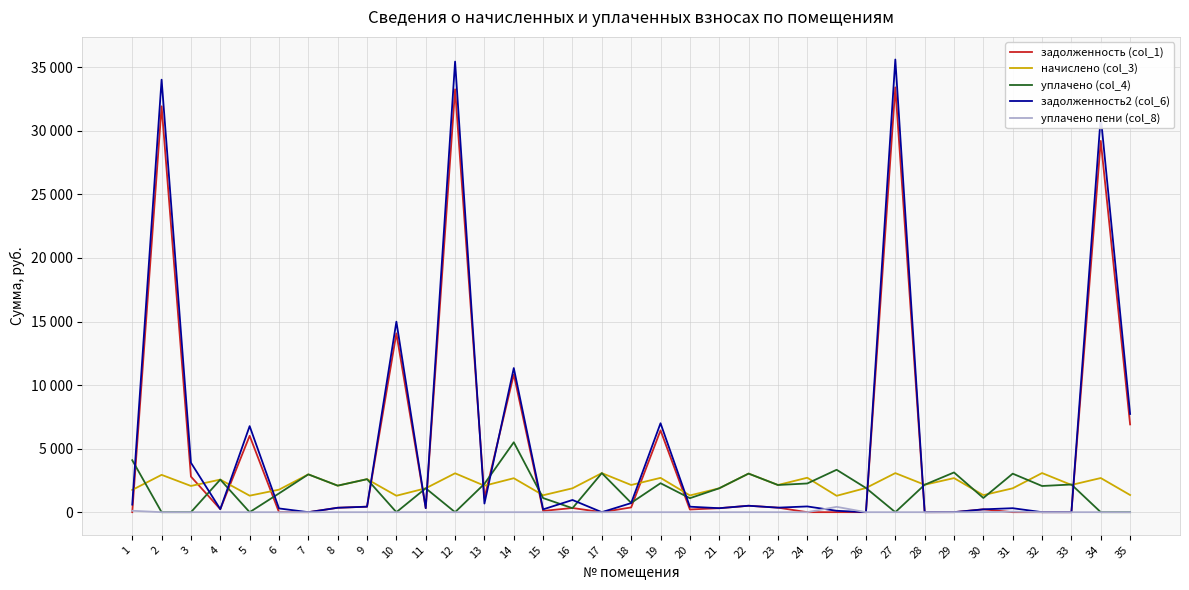

Where do уплачено пени (col_8) and задолженность (col_1) first cross each other?

1 and 2